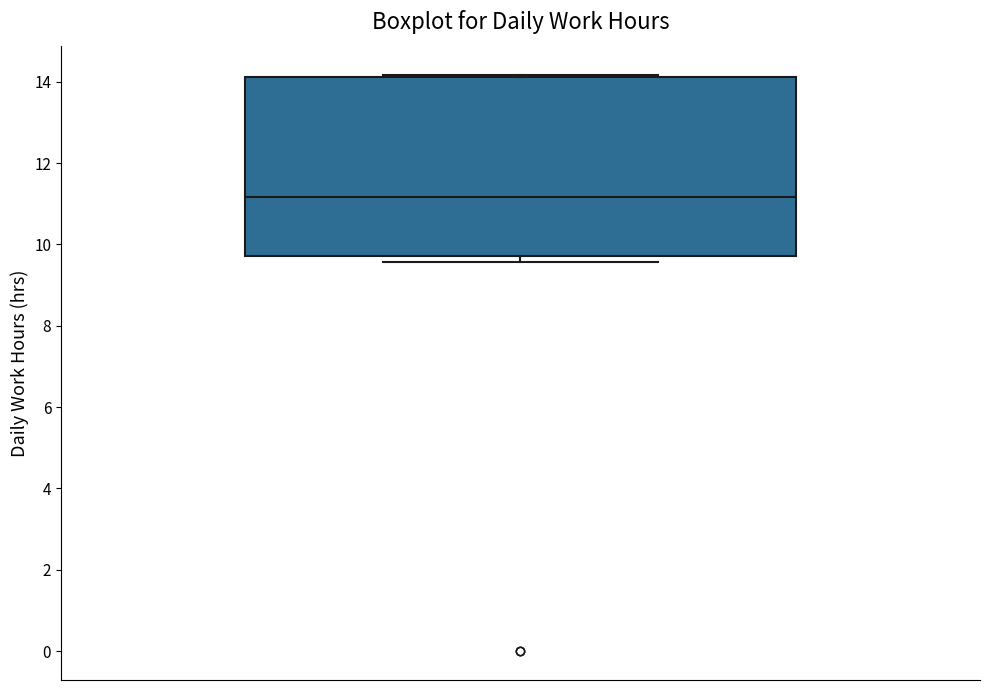

Read this box plot against the y-axis: the position of the median line, the range covered by the box, and the ends of both whiskers. The values are not printed on the chart, so give them approximately, as read against the axis.

median 11.2, box 9.8 to 14.2, whiskers 9.6 to 14.2 (just above the box's upper edge)